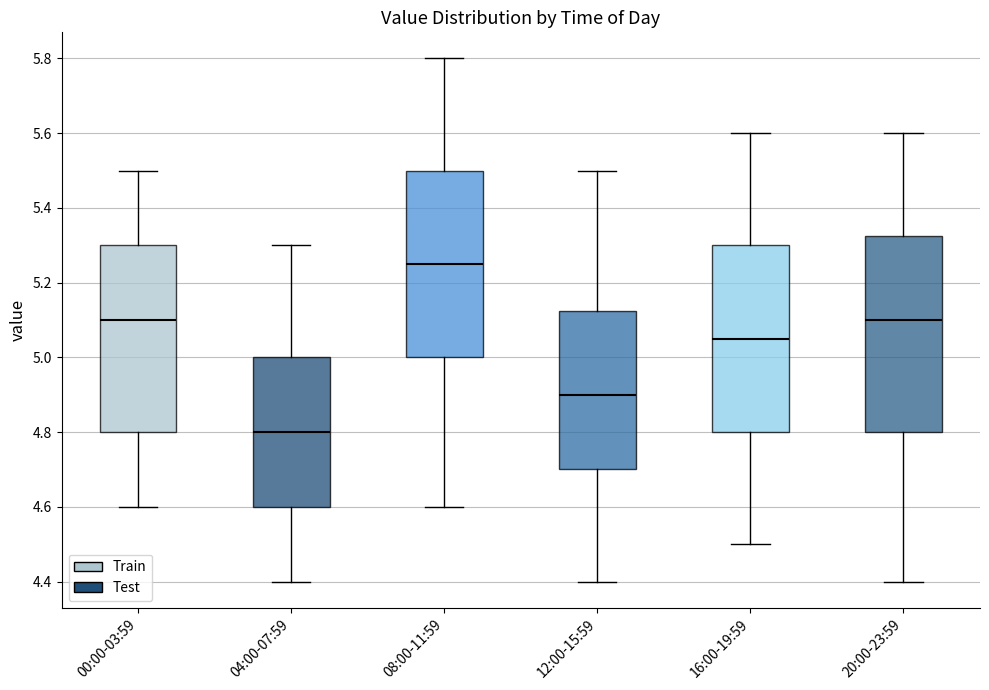

Reading left to right, read every box against the y-axis: the position of its median line, the range the box covers, and the ends of its whiskers. The values are not printed on the chart, so give them approximately, as read against the axis.

00:00-03:59: median 5.10, box 4.80 to 5.30, whiskers 4.60 to 5.50
04:00-07:59: median 4.80, box 4.60 to 5.00, whiskers 4.40 to 5.30
08:00-11:59: median 5.26, box 5.00 to 5.50, whiskers 4.60 to 5.80
12:00-15:59: median 4.90, box 4.70 to 5.12, whiskers 4.40 to 5.50
16:00-19:59: median 5.06, box 4.80 to 5.30, whiskers 4.50 to 5.60
20:00-23:59: median 5.10, box 4.80 to 5.32, whiskers 4.40 to 5.60